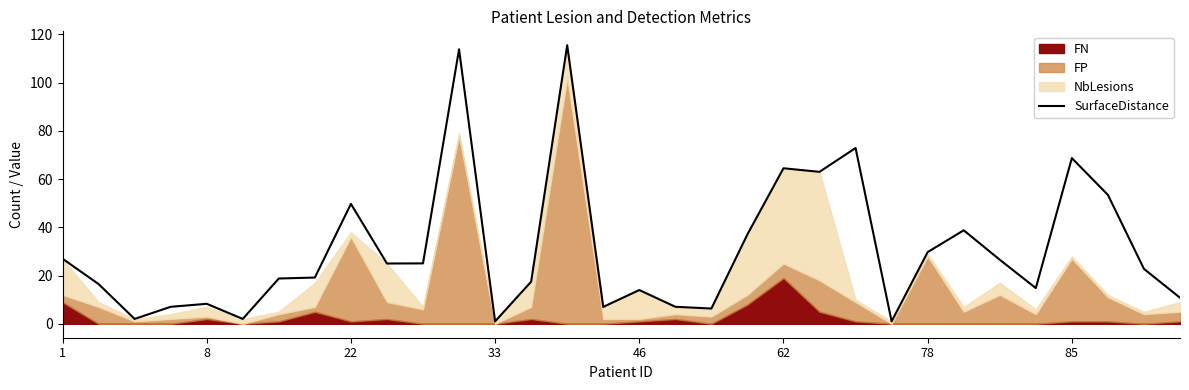

The SurfaceDistance series shows 45.7 at 78. True or false?

False